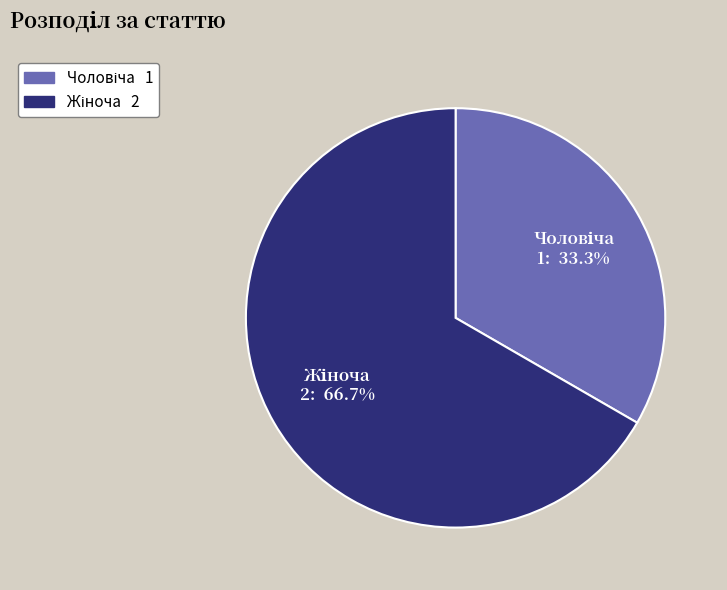

Is there a majority slice in this chart?

Yes